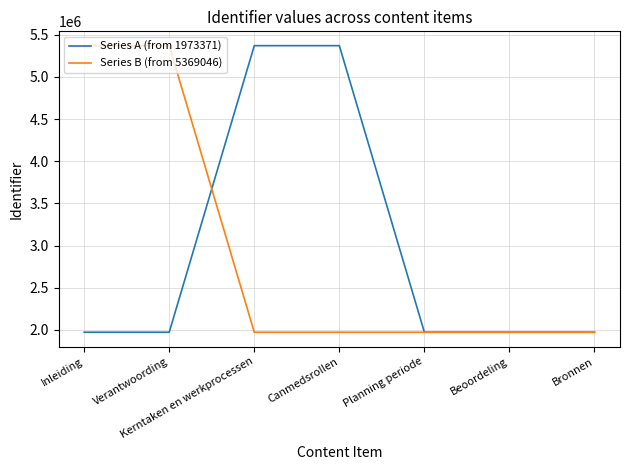

What are all the series names shown in the legend?

Series A (from 1973371), Series B (from 5369046)